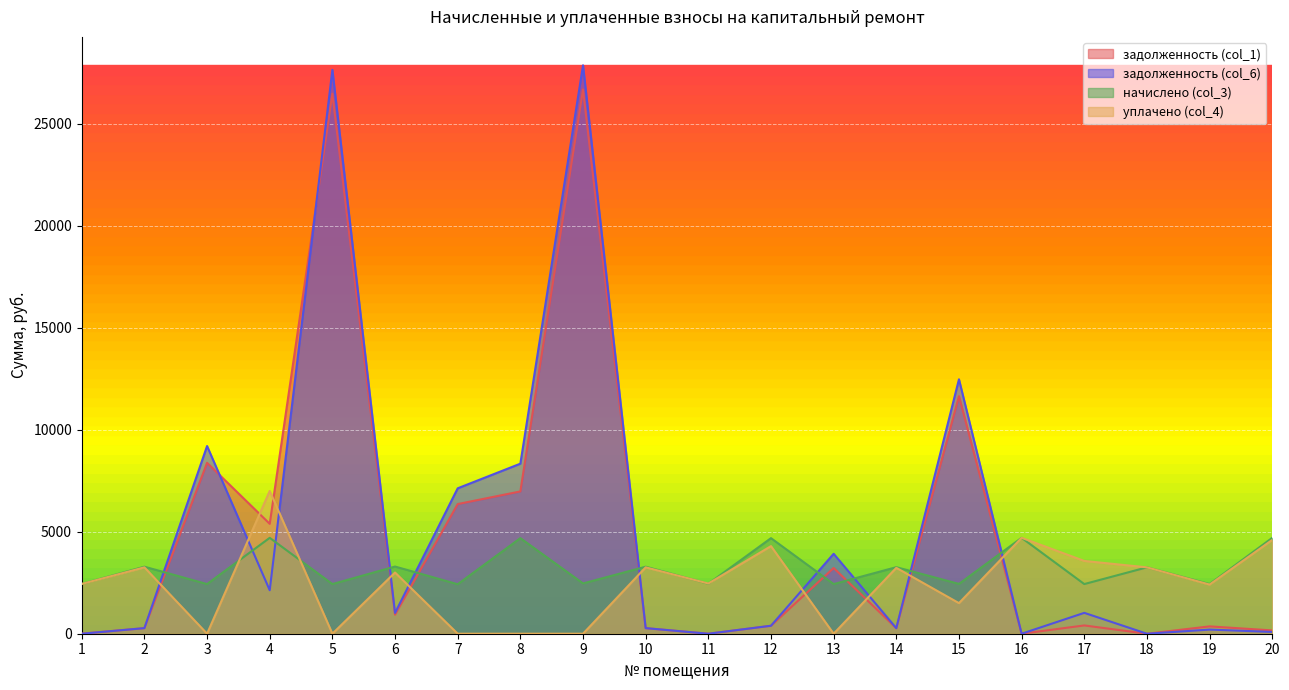

What is the difference between the maximum and minimum values in the уплачено (col_4) series?

7000.0